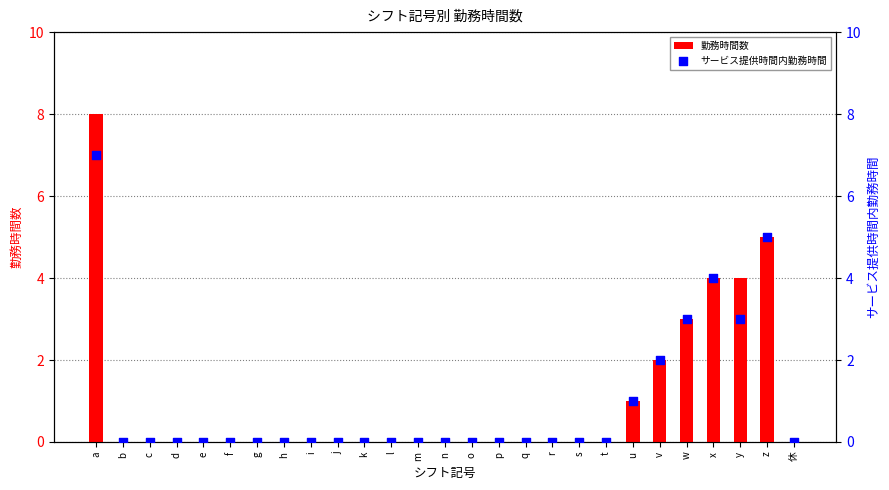

Which series has the largest total across all categories?

勤務時間数